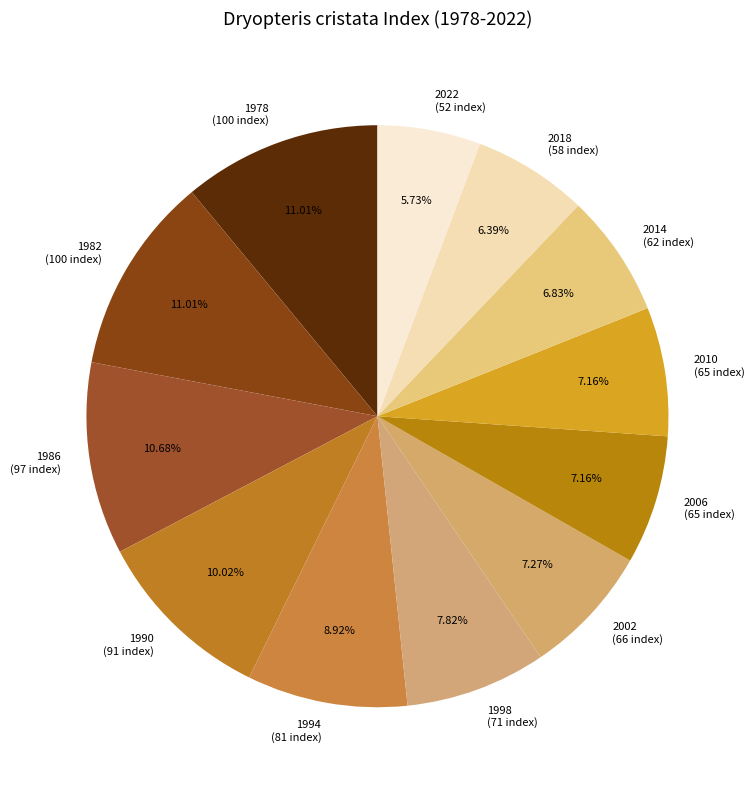

To the nearest percent, what is the average slice percentage?

8%